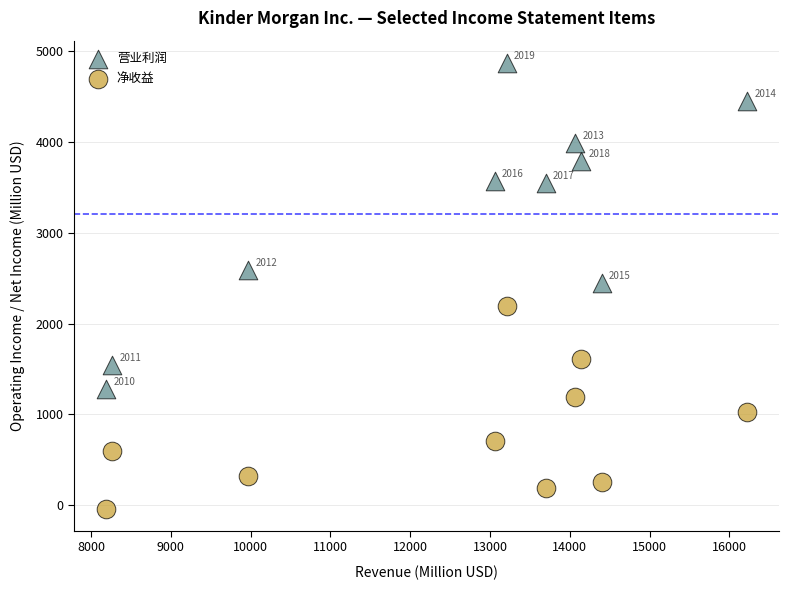

What are all the series names shown in the legend?

营业利润, 净收益